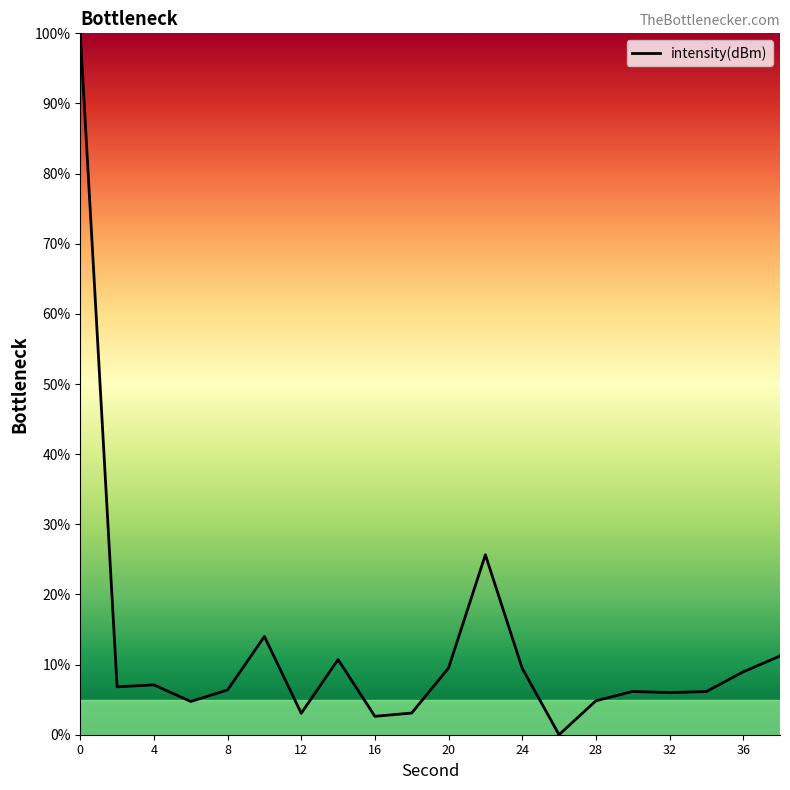

What is the maximum value shown in the chart?

100.0